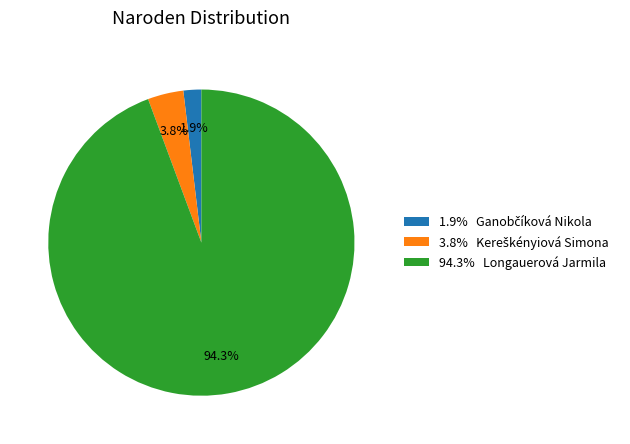

Is there a majority slice in this chart?

Yes